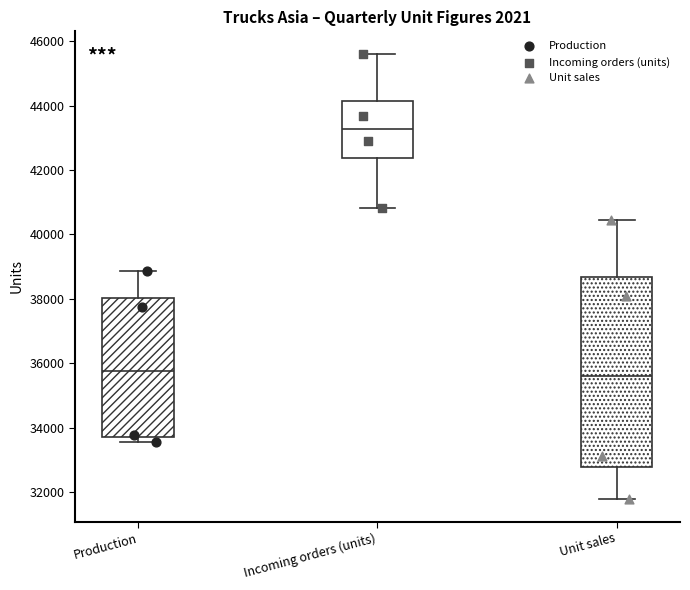

Reading left to right, transcribe this box plot: for each box, give where its median line is, the range the box spans, and where its two whiskers end, as read against the y-axis. The values are not printed on the chart, so give them approximately, as read against the axis.

Production: median 35800, box 33800 to 38000, whiskers 33600 to 38800
Incoming orders (units): median 43200, box 42400 to 44200, whiskers 40800 to 45600
Unit sales: median 35600, box 32800 to 38600, whiskers 31800 to 40400